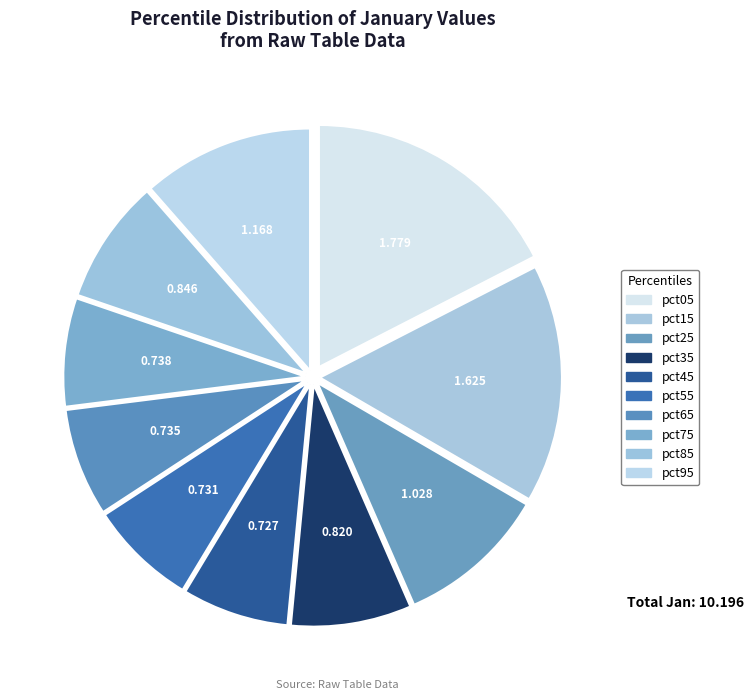

What is the change in value from pct15 to pct45?

-0.9